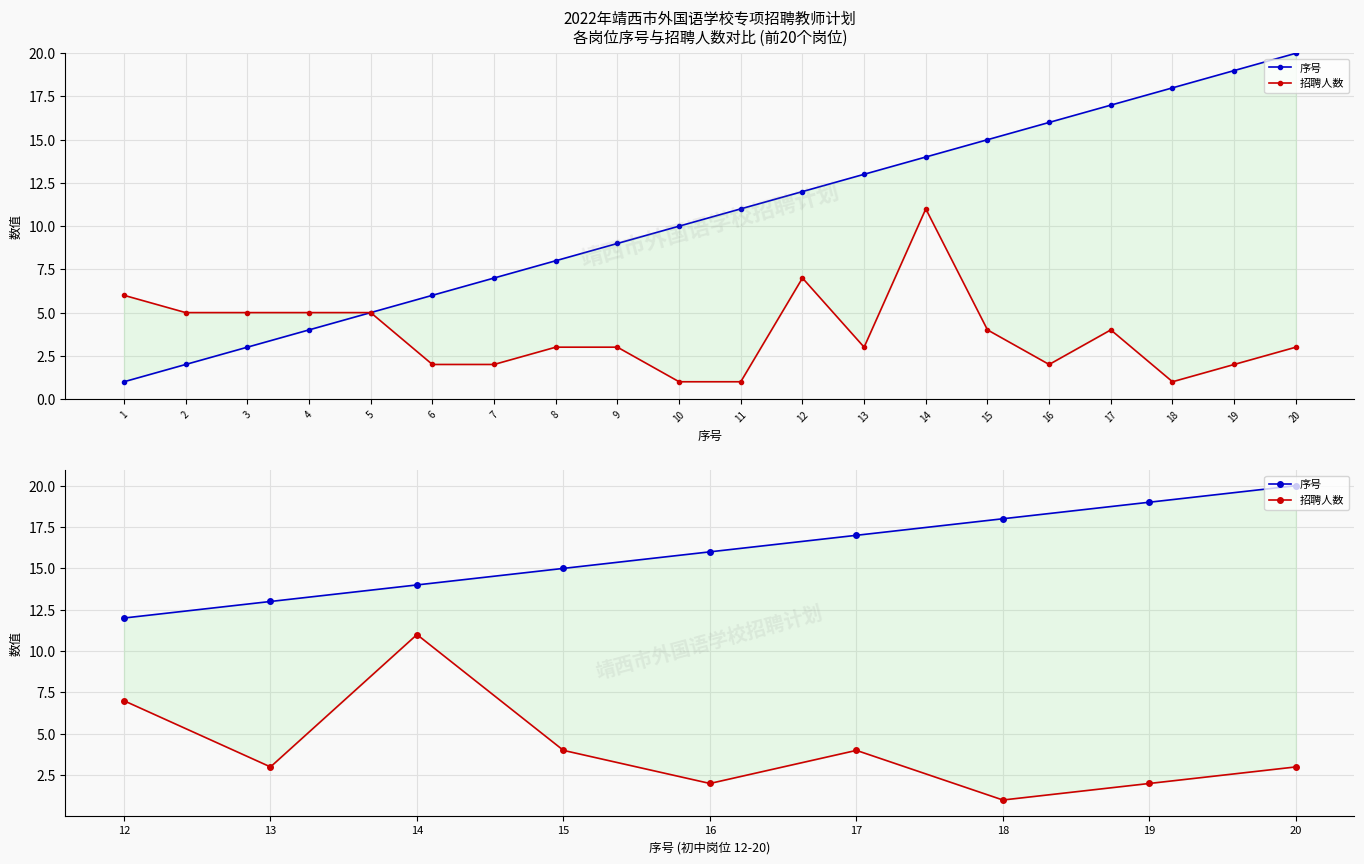

Is it true that 序号 equals 6 at 19?

False